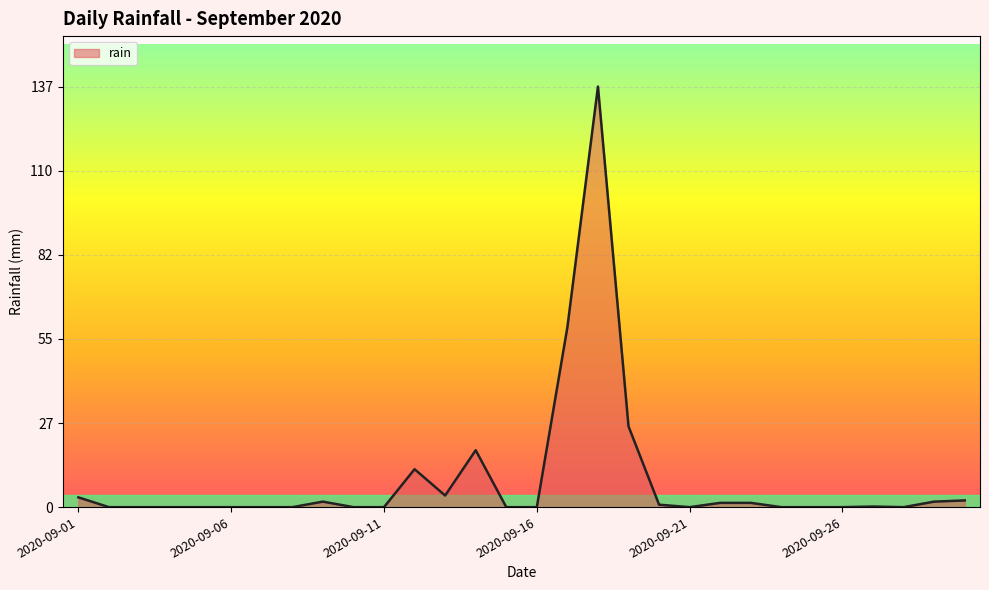

What is the difference between the maximum and minimum values?

137.4